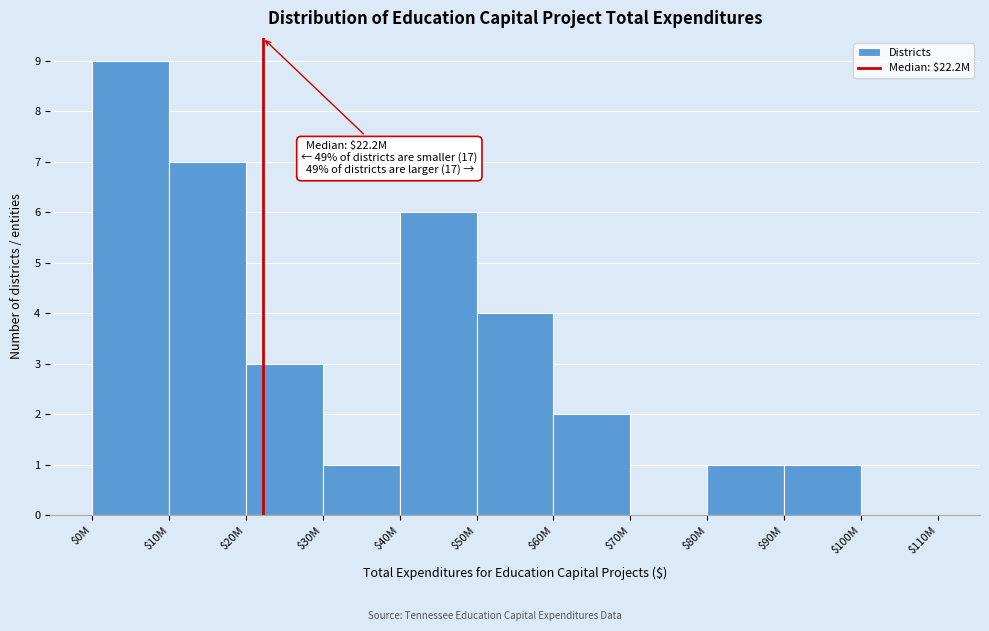

True or false: the data shows 6 at $50M.

False